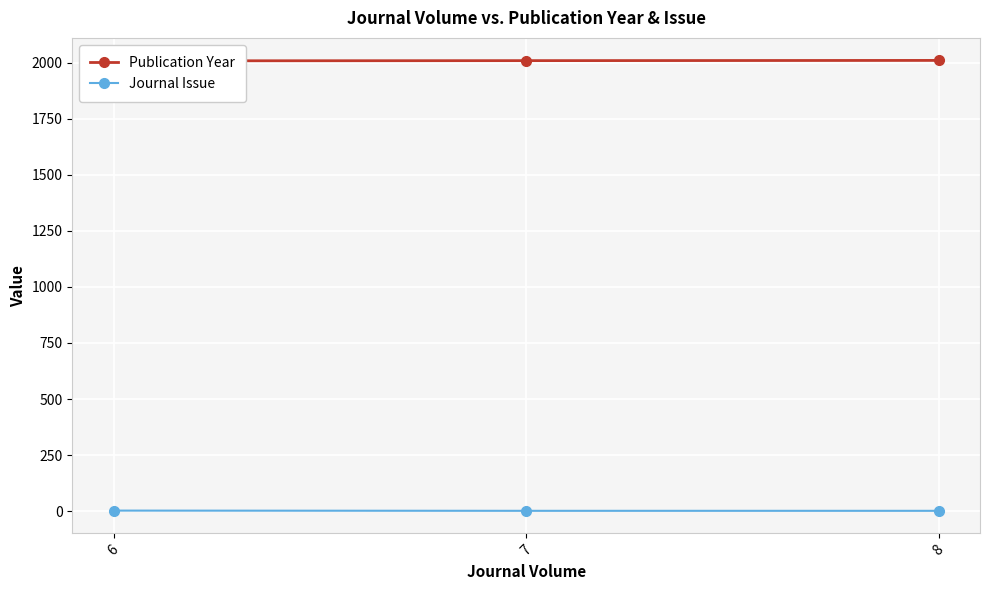

Rank the categories by Journal Issue value from highest to lowest.

6, 7, 8